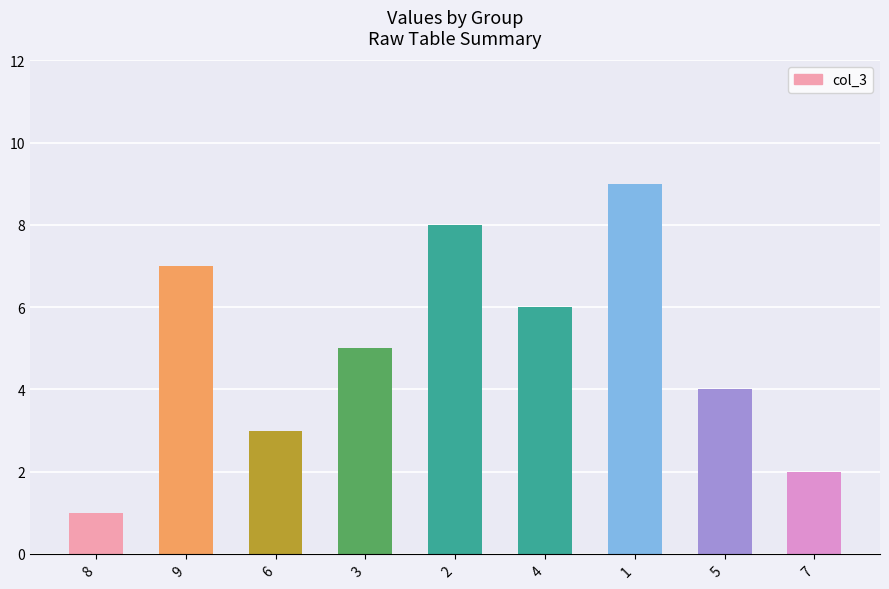

Which has a higher value, 1 or 9?

1